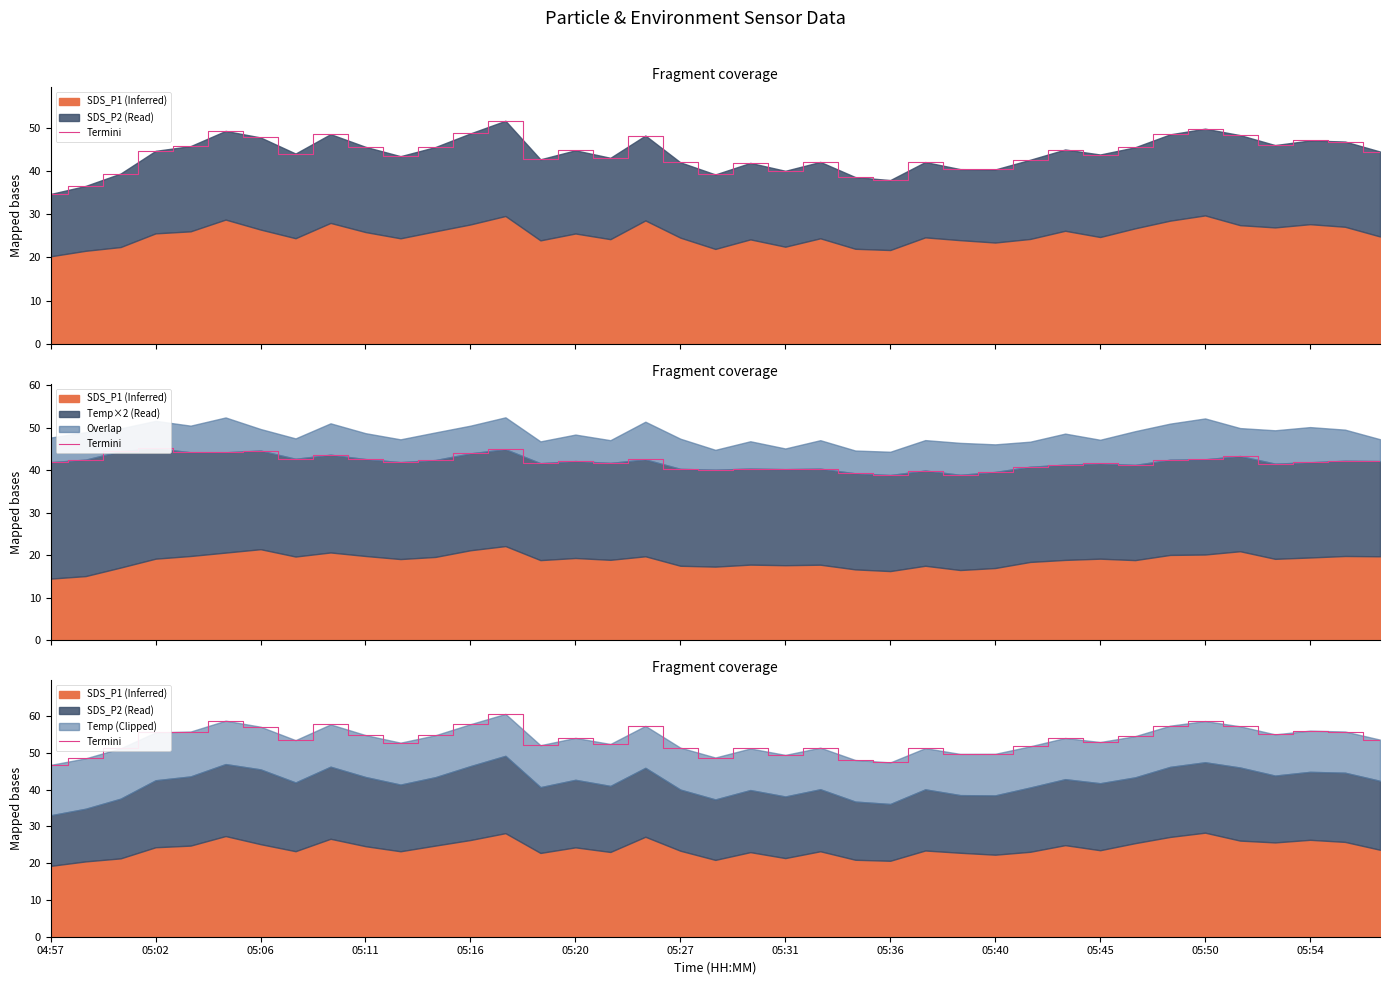

Where is the data nearest to the value 53?

05:45